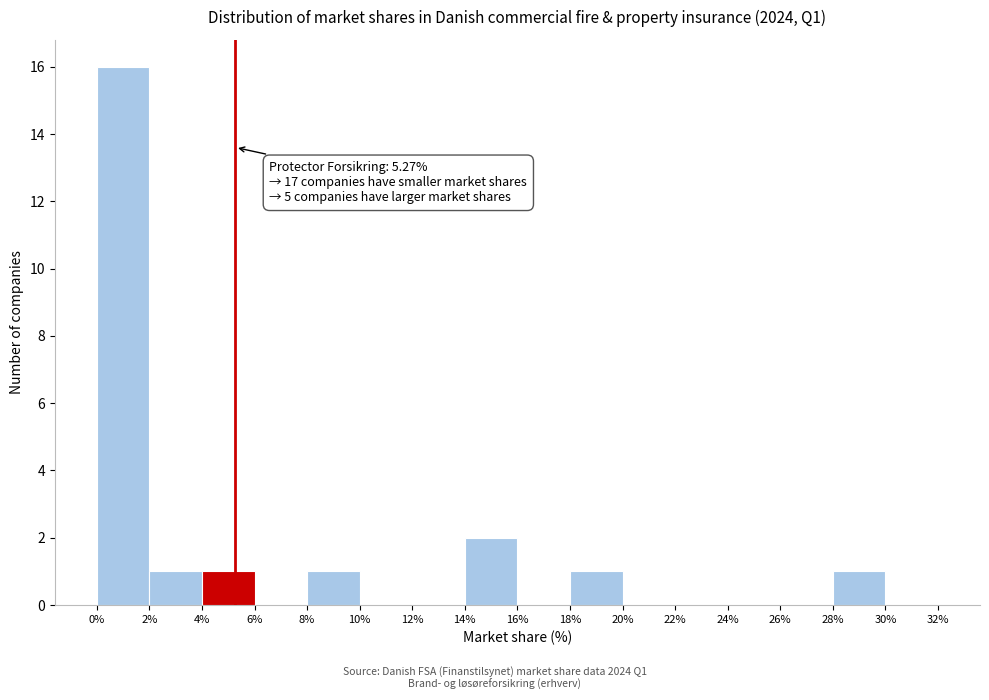

Which range on the x-axis has the tallest bar?

0% to 2%